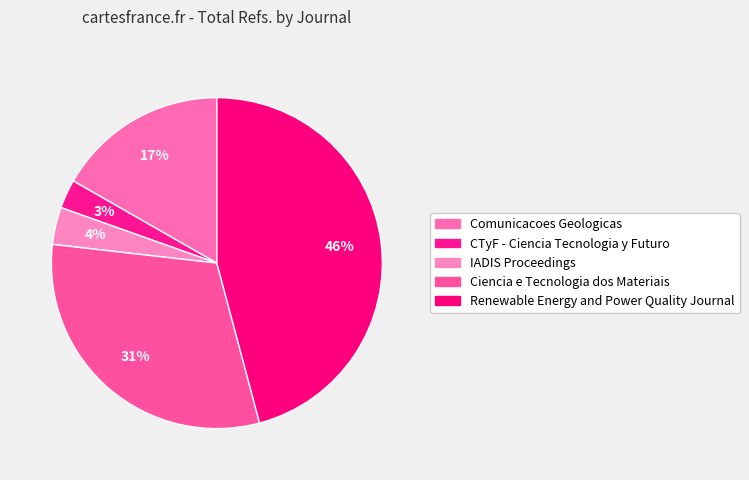

How many slices are in this pie chart?

5